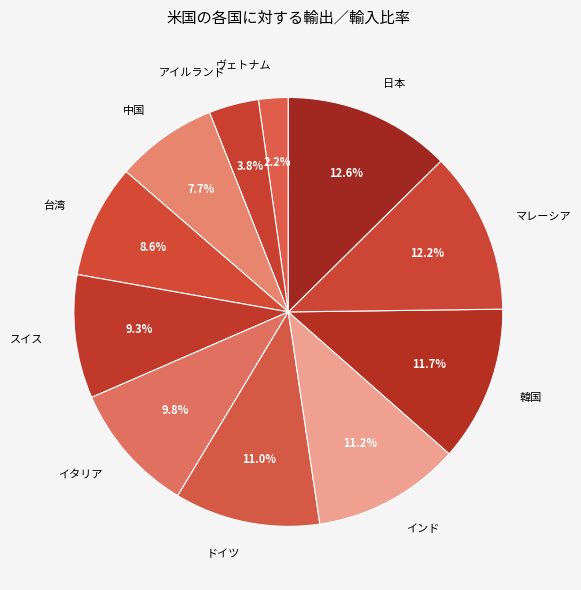

To the nearest percent, what is the combined percentage of 台湾 and スイス?

18%